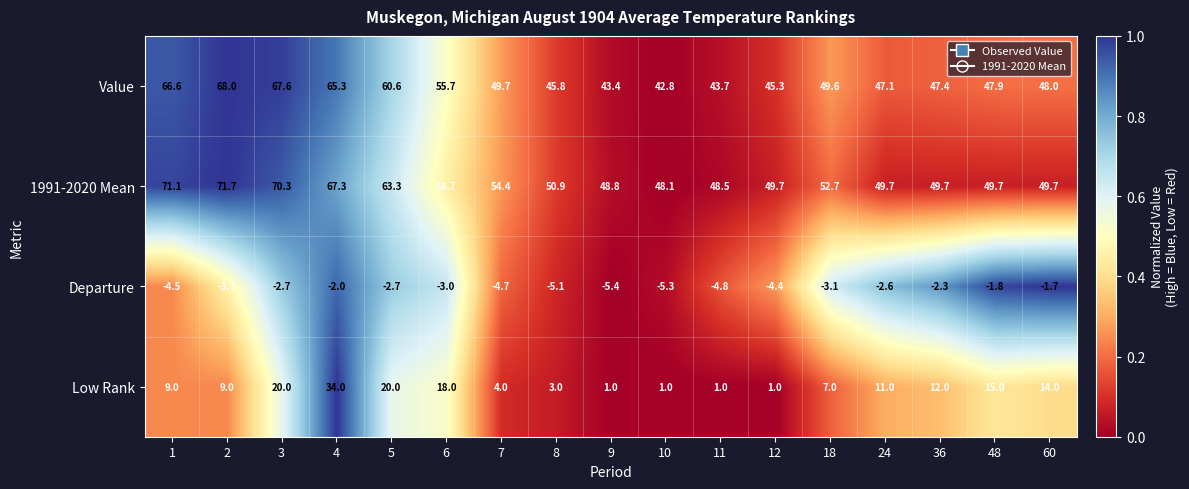

What is the sum of the Low Rank values at 10 and 36?

13.0